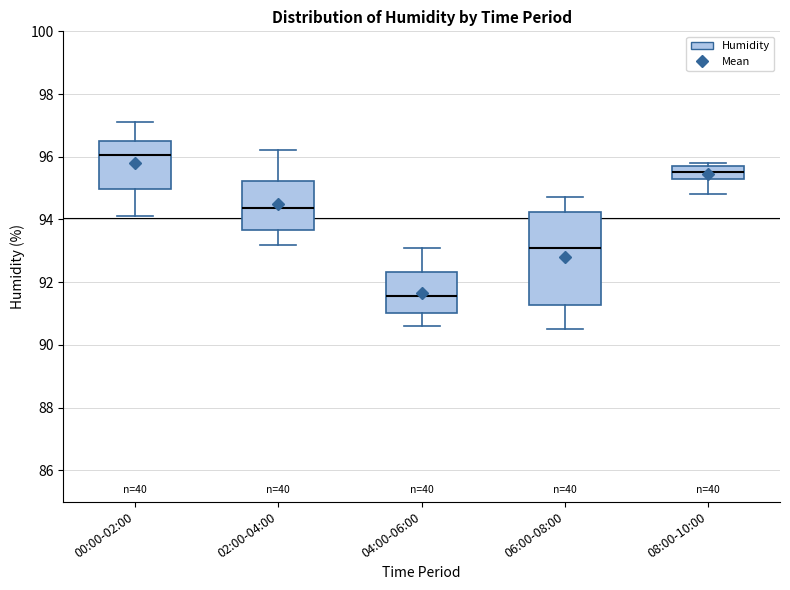

Reading left to right, read every box against the y-axis: the position of its median line, the range the box covers, and the ends of its whiskers. The values are not printed on the chart, so give them approximately, as read against the axis.

00:00-02:00: median 96.0, box 95.0 to 96.6, whiskers 94.2 to 97.2
02:00-04:00: median 94.4, box 93.6 to 95.2, whiskers 93.2 to 96.2
04:00-06:00: median 91.6, box 91.0 to 92.4, whiskers 90.6 to 93.2
06:00-08:00: median 93.2, box 91.2 to 94.2, whiskers 90.6 to 94.8
08:00-10:00: median 95.6, box 95.4 to 95.8, whiskers 94.8 to 95.8 (just above the box's upper edge)